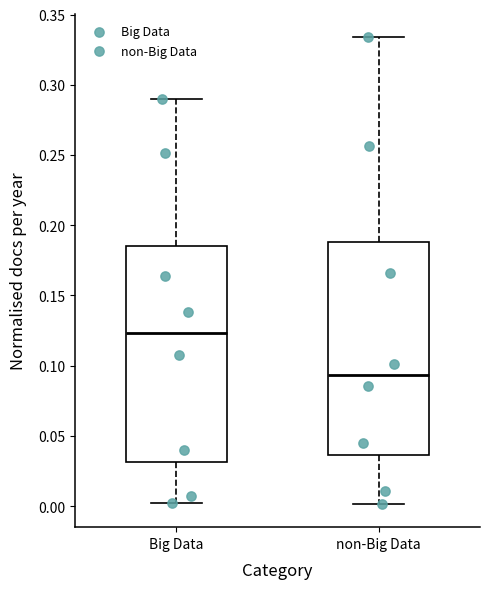

Which box has the lowest median line?

non-Big Data